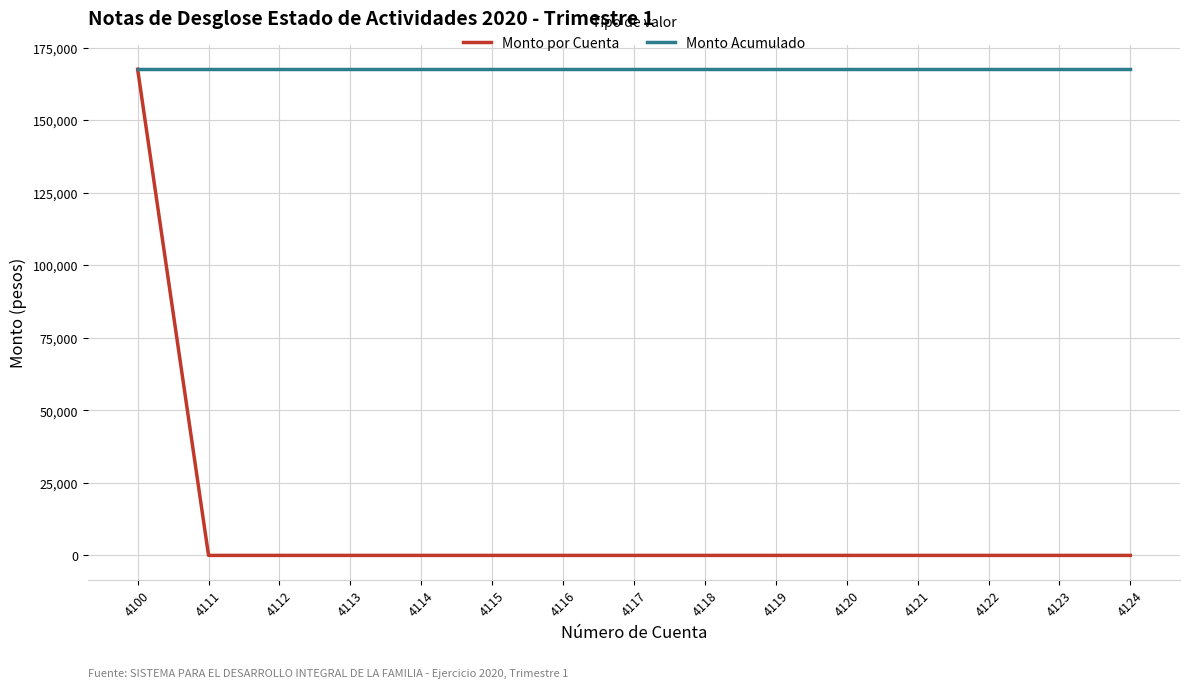

At 4118, list the series in order from largest to smallest.

Monto Acumulado, Monto por Cuenta